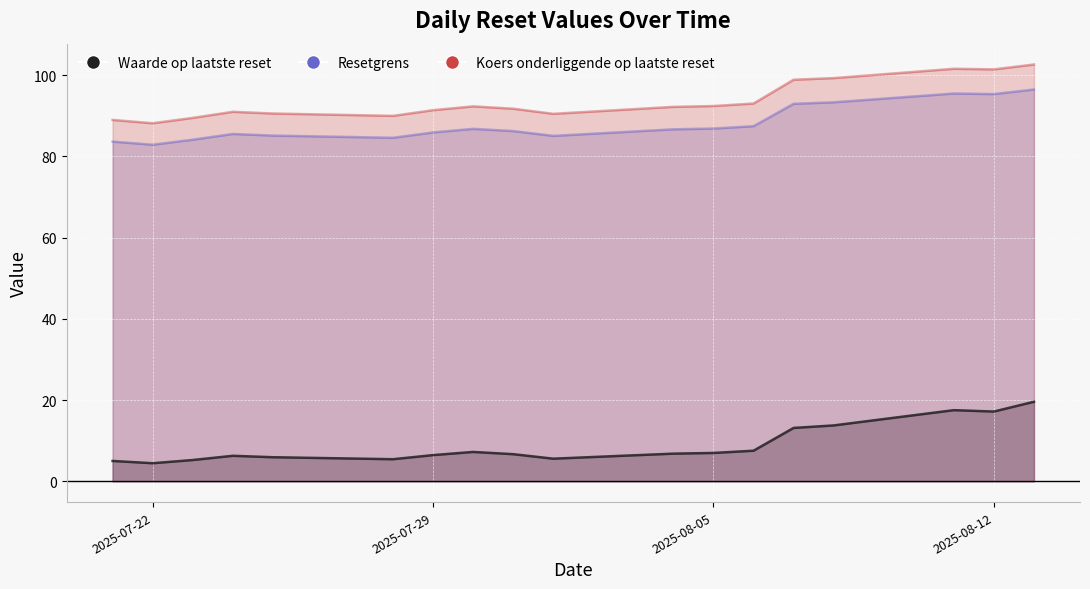

At how many categories does at least one series exceed 16?

18